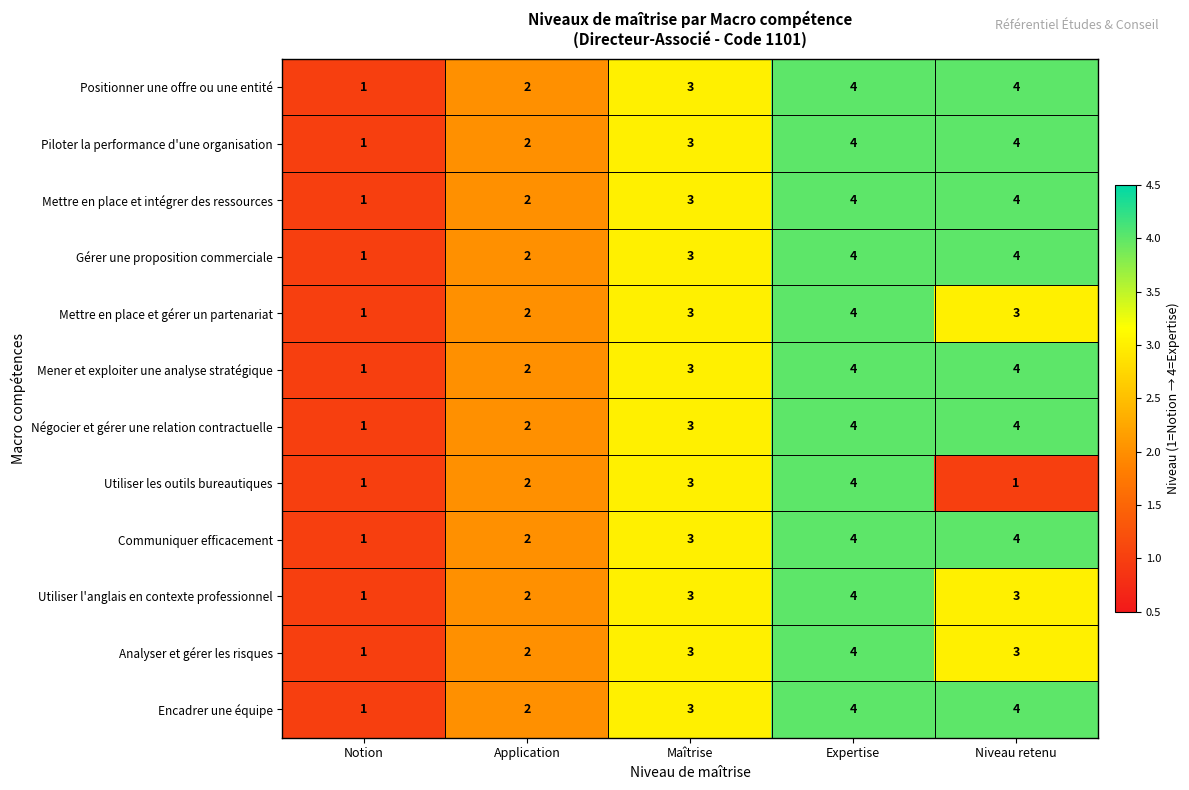

Is it true that Mettre en place et gérer un partenariat equals 3 at Maîtrise?

True